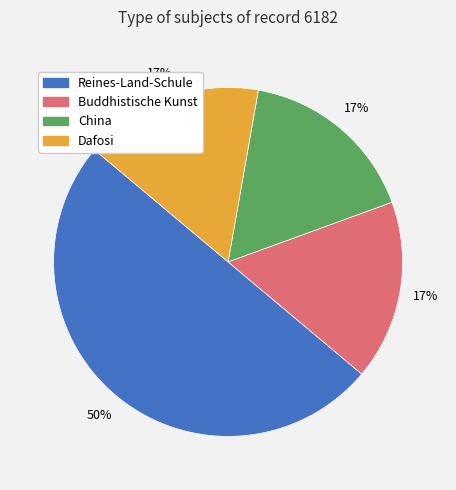

To the nearest percent, what percentage of the pie is Dafosi?

17%